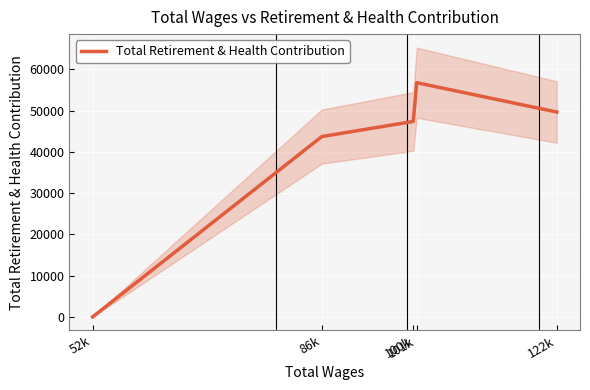

Reading left to right, what are all the values shown in this chart?

0	43728	47396	56786	49678